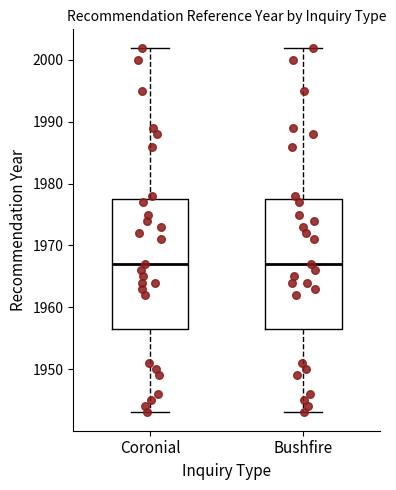

Reading left to right, transcribe this box plot: for each box, give where its median line is, the range the box spans, and where its two whiskers end, as read against the y-axis. The values are not printed on the chart, so give them approximately, as read against the axis.

Coronial: median 1967, box 1957 to 1978, whiskers 1943 to 2002
Bushfire: median 1967, box 1957 to 1978, whiskers 1943 to 2002